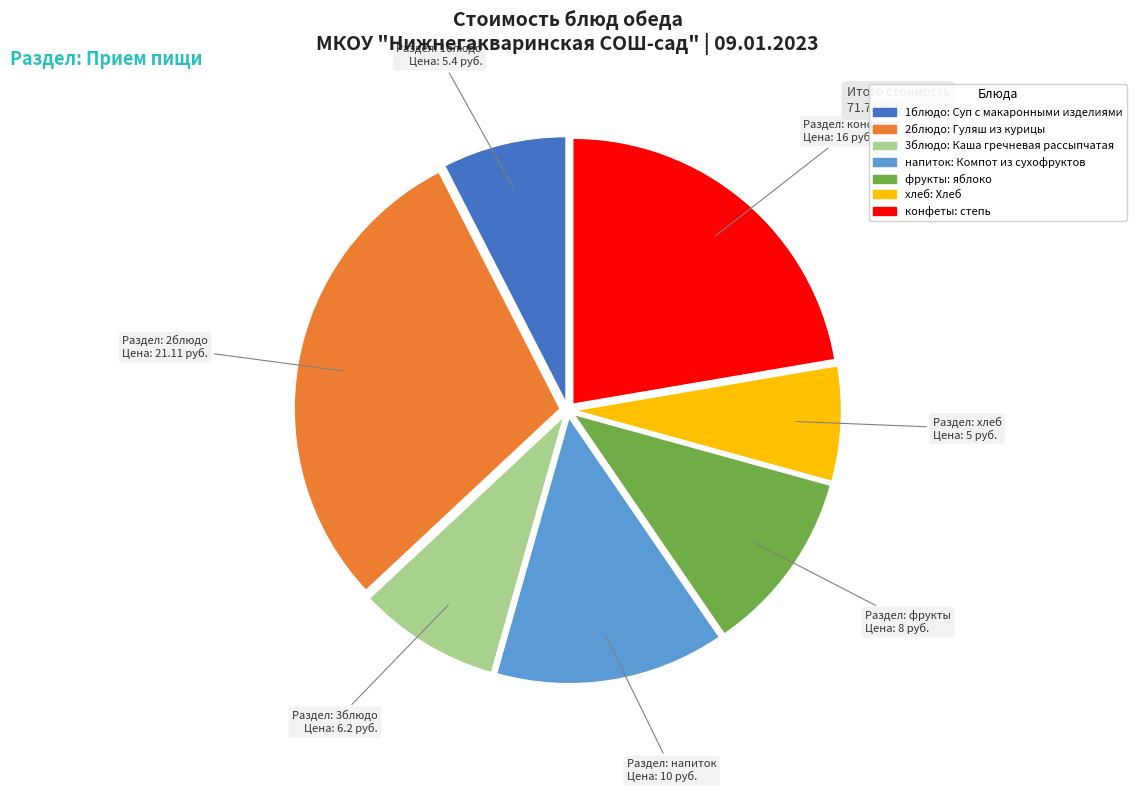

Is there any slice that represents more than half of the pie?

No